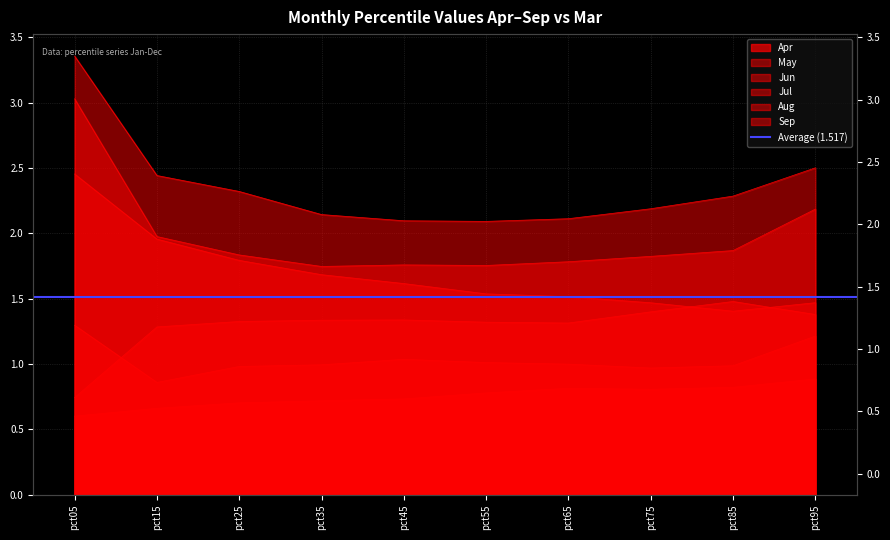

True or false: Jun has a value of 2.4 at pct15.

True